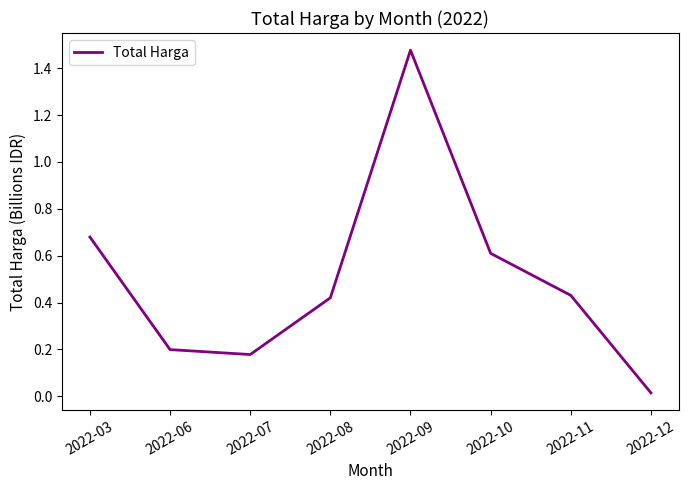

What is the average value?

0.5